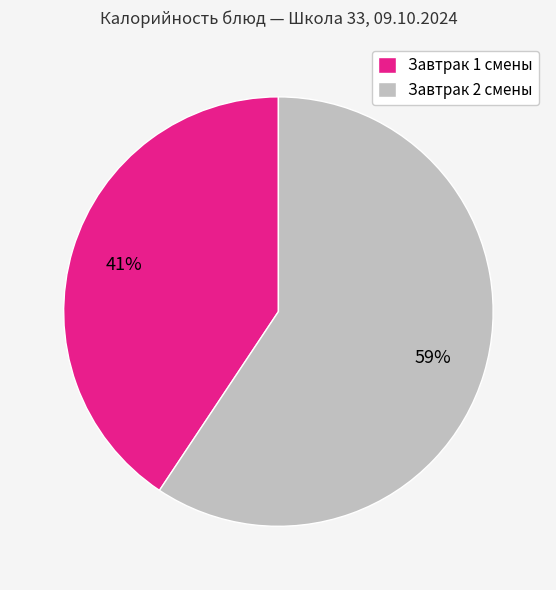

Rank the categories by value from highest to lowest.

Завтрак 2 смены, Завтрак 1 смены